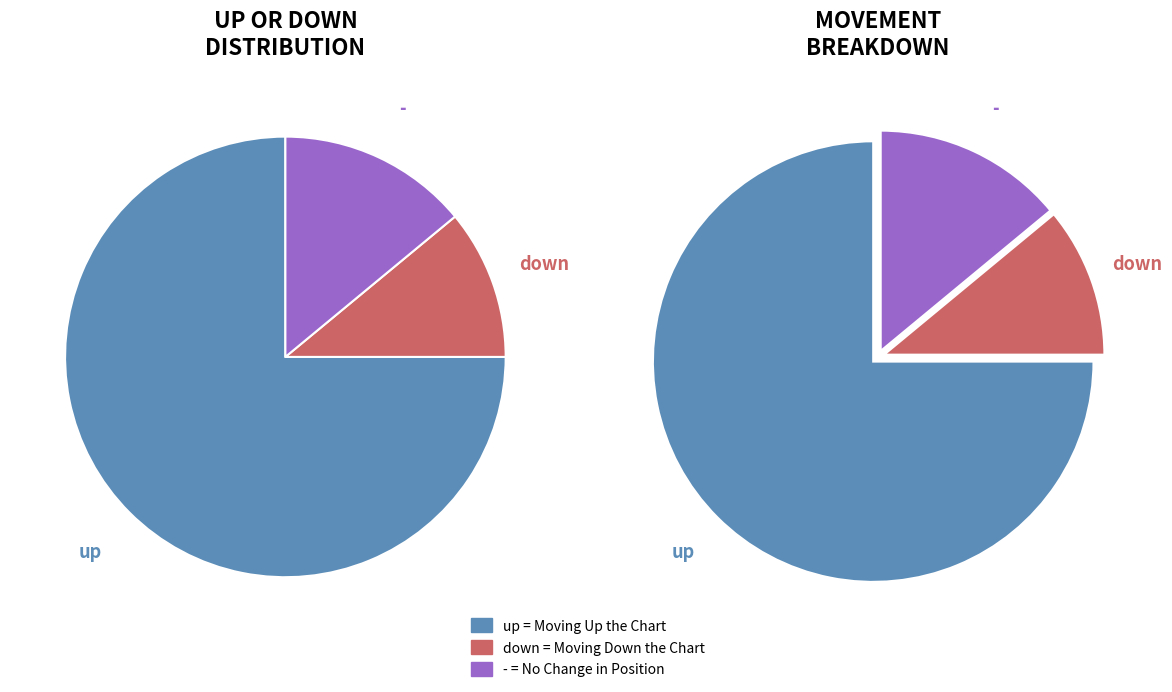

To the nearest percent, what portion does up represent?

75%